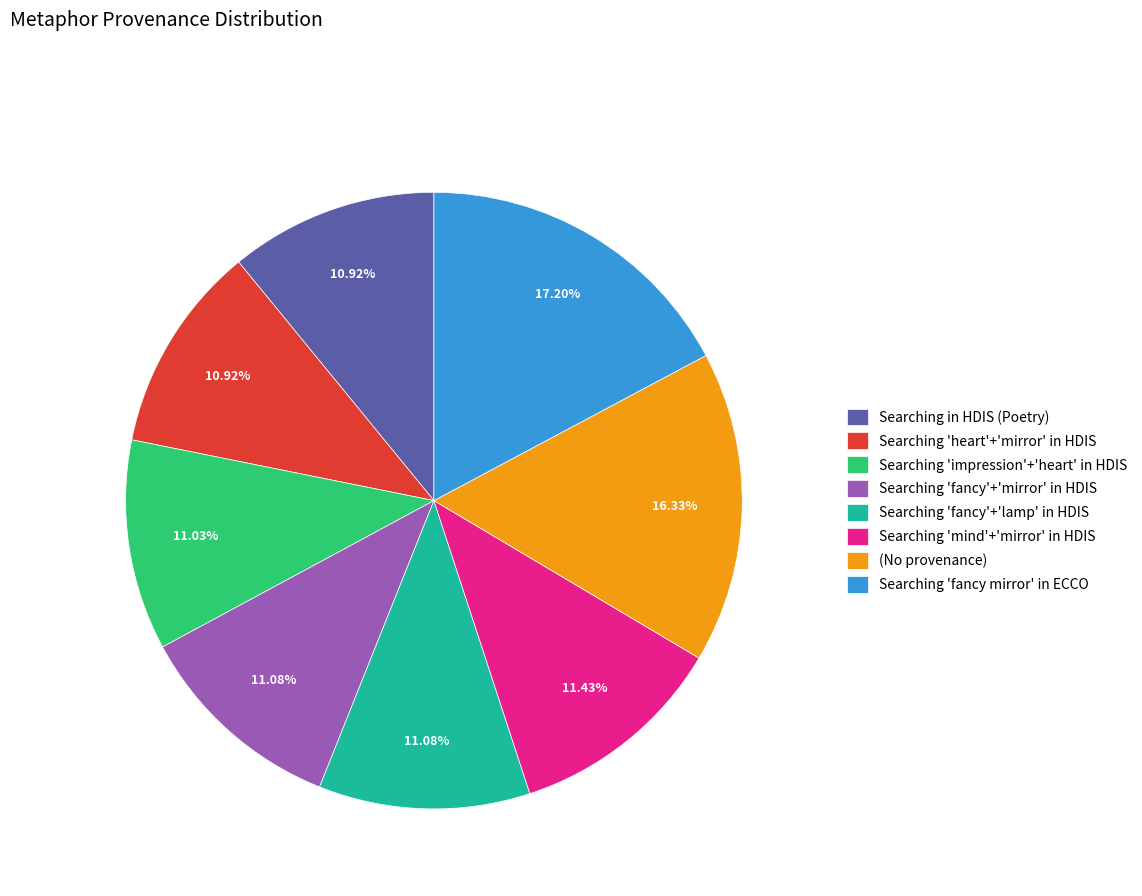

Which slice is the largest?

Searching 'fancy mirror' in ECCO